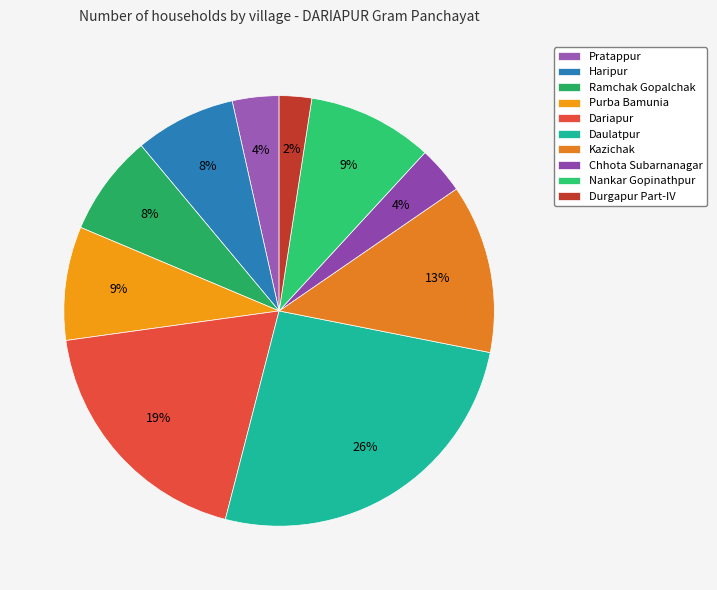

Is Dariapur the majority of the pie?

No